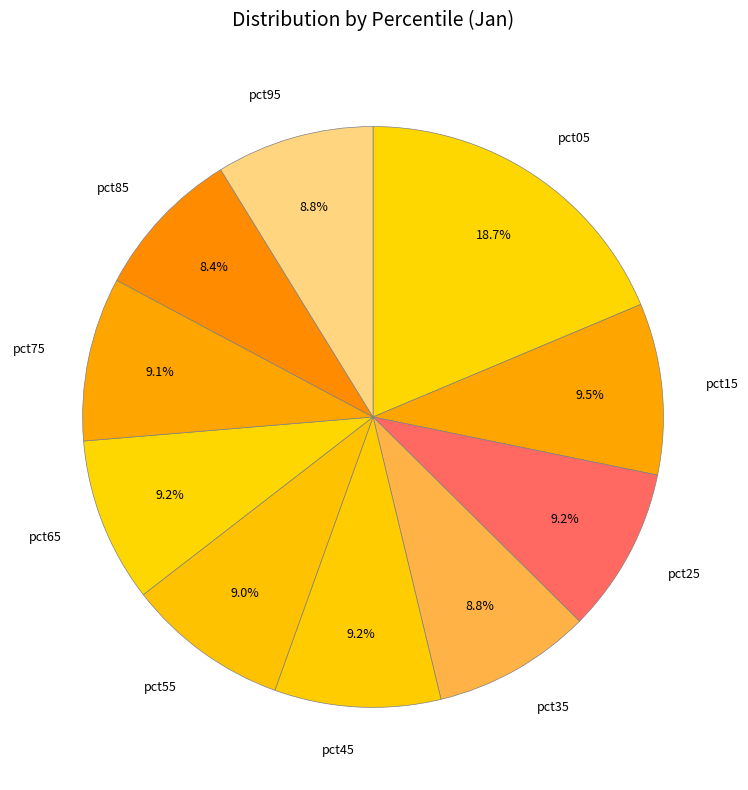

What is the ratio of the value at pct65 to the value at pct45?

1.0